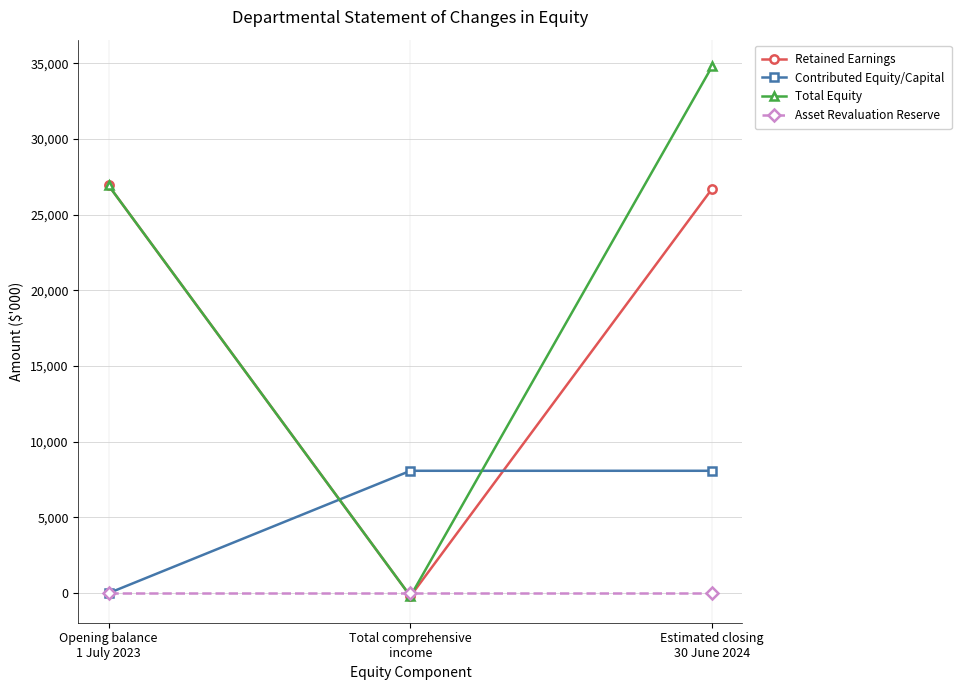

What is the greatest value displayed?

34816